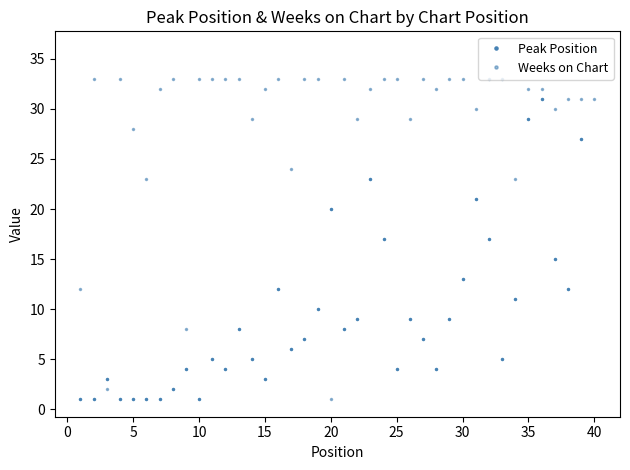

Which series has the largest total across all categories?

Weeks on Chart